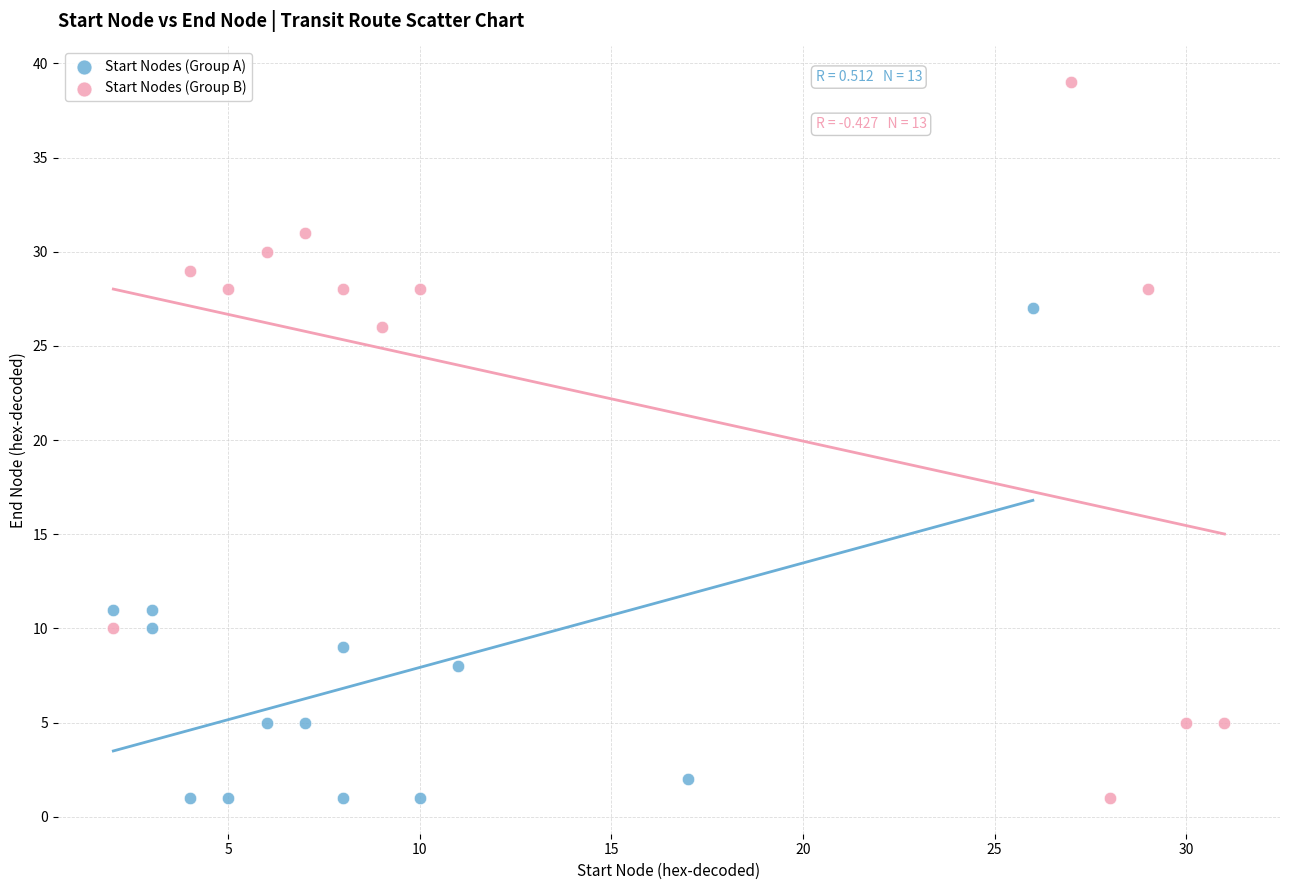

Which series has the widest spread of Y values?

Start Nodes (Group B)